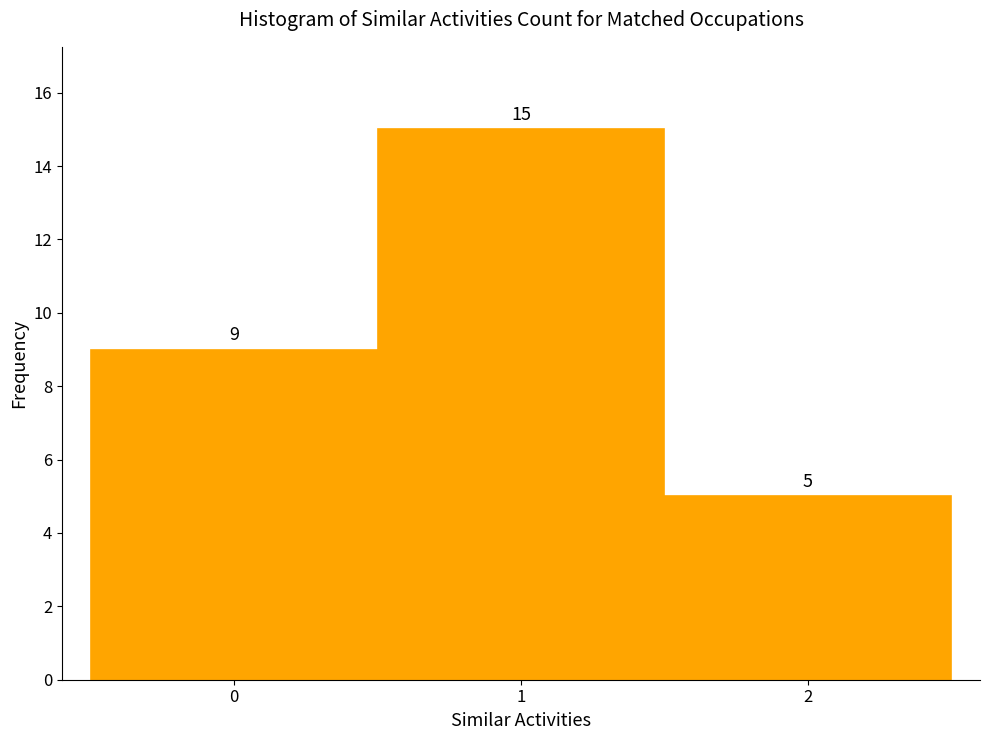

Over which range of the x-axis is the bar tallest?

0.5 to 1.5